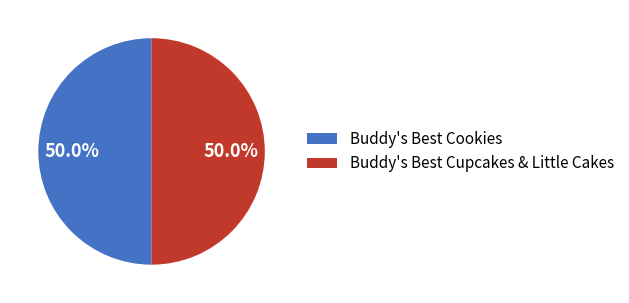

The Buddy's Best Cookies slice represents 42% of the pie. True or false?

False